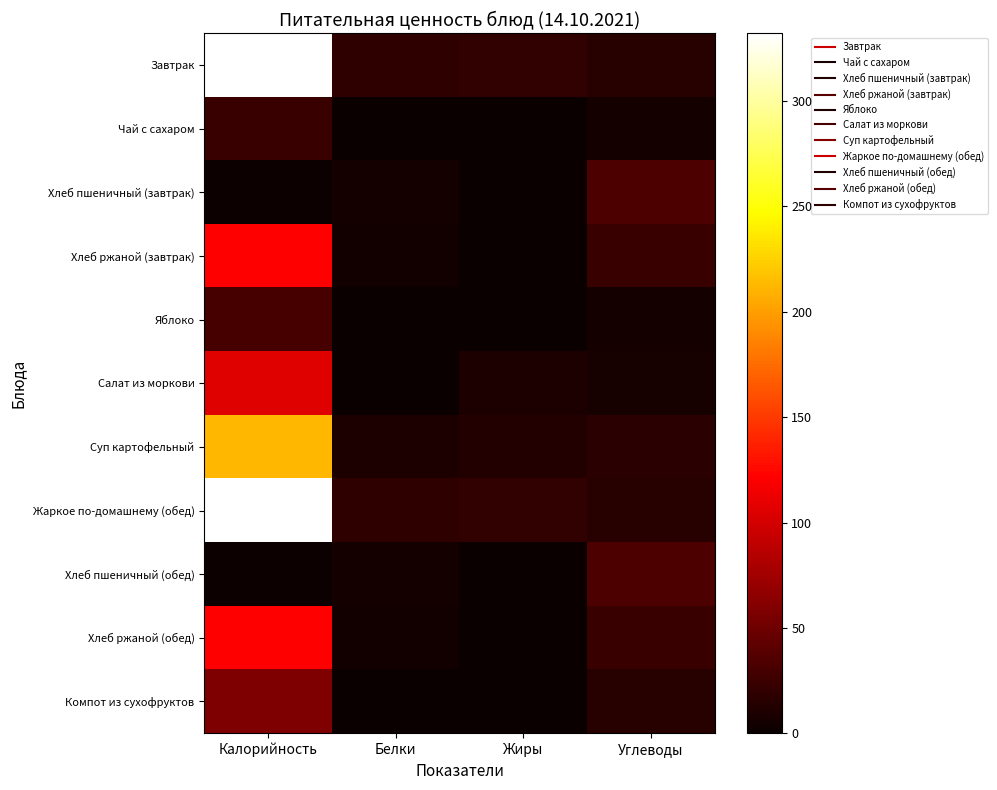

What is the difference between the highest and lowest values at Жиры?

20.0